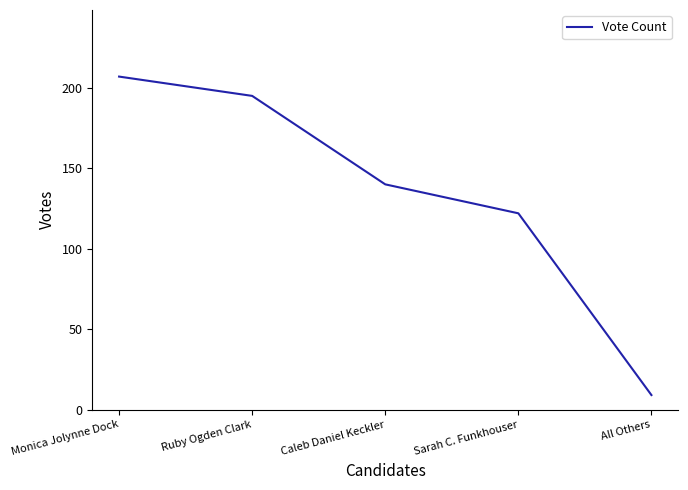

What is the ratio of the value at Ruby Ogden Clark to the value at All Others?

21.7